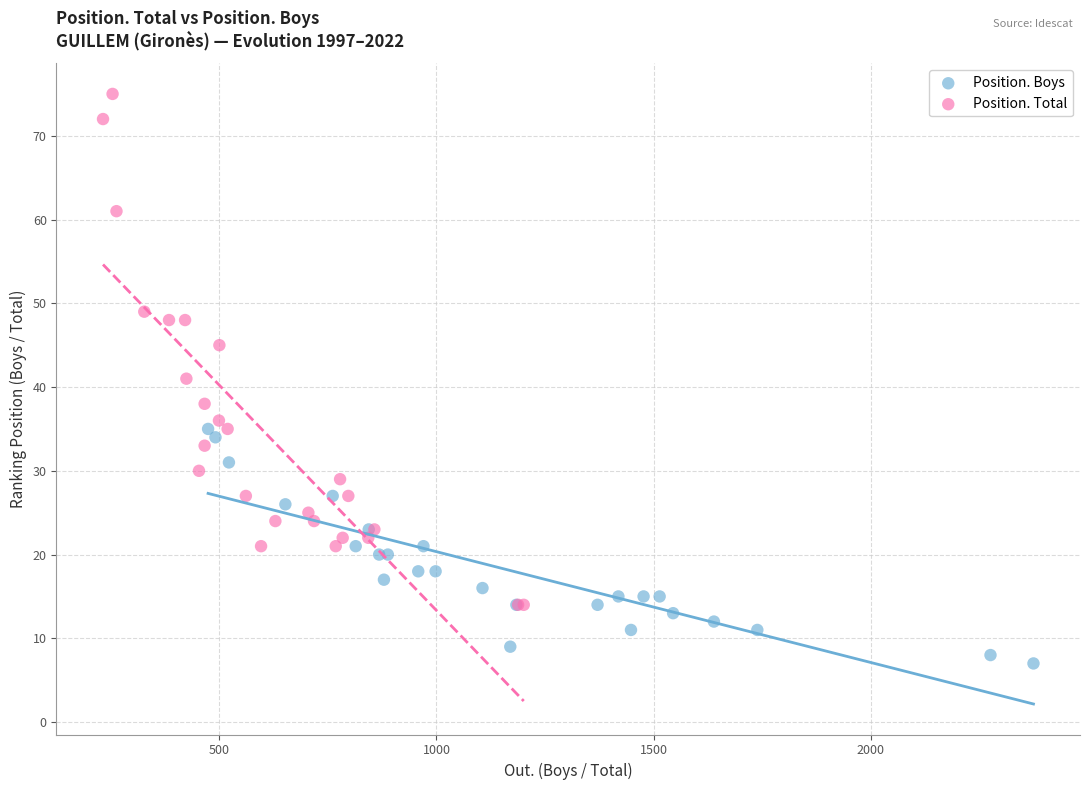

Which series reaches the minimum Y coordinate?

Position. Boys